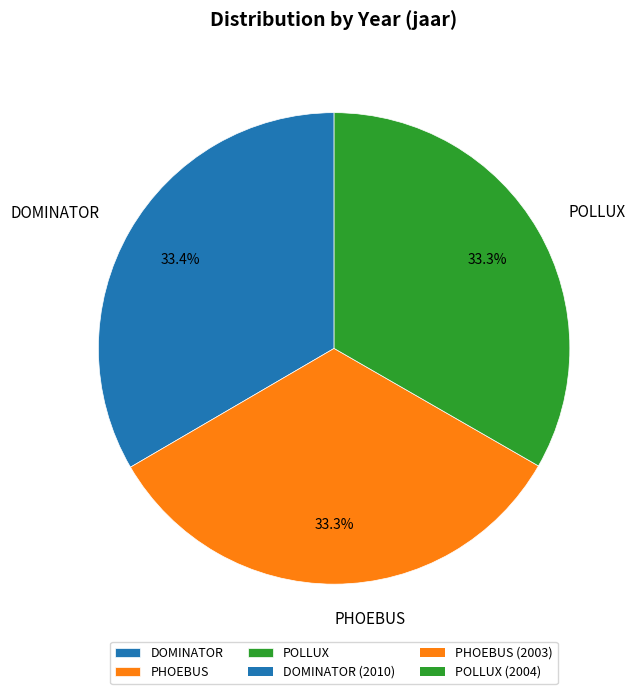

Do POLLUX and DOMINATOR together represent more than half of the pie?

Yes